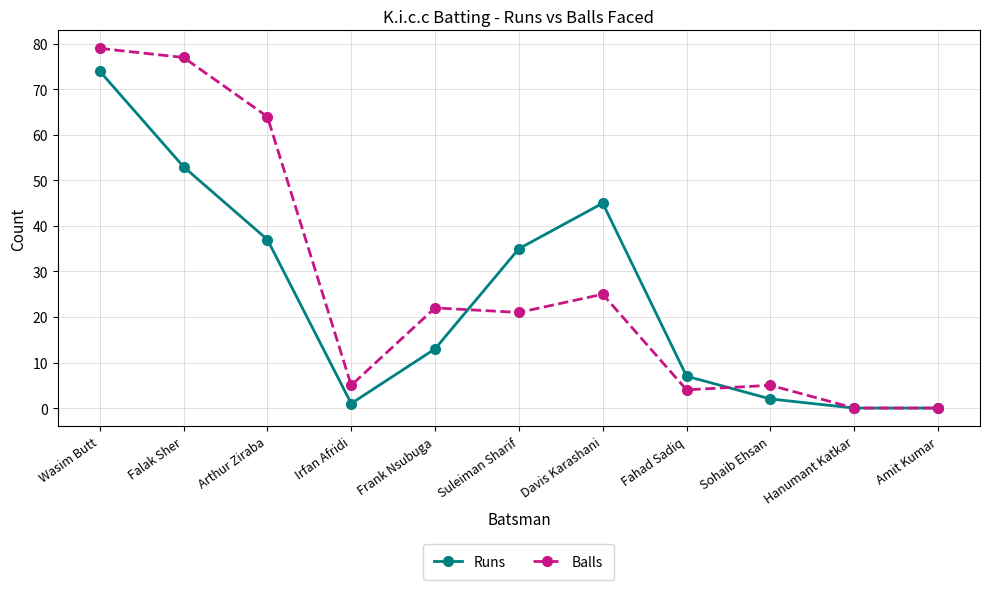

What is the greatest value displayed?

79